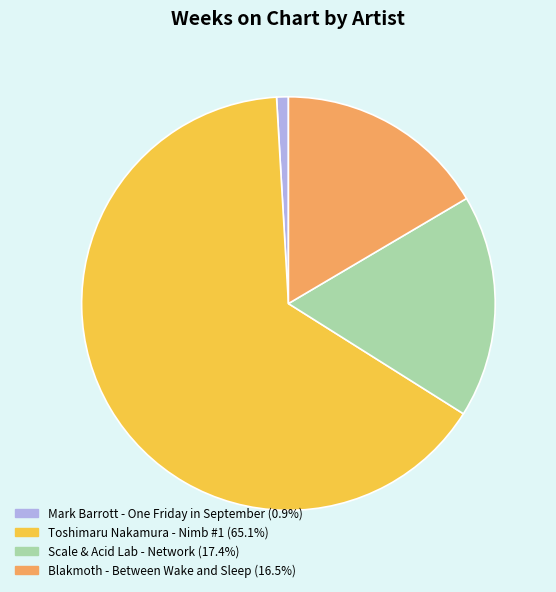

Do Scale & Acid Lab - Network and Toshimaru Nakamura - Nimb #1 together represent more than half of the pie?

Yes